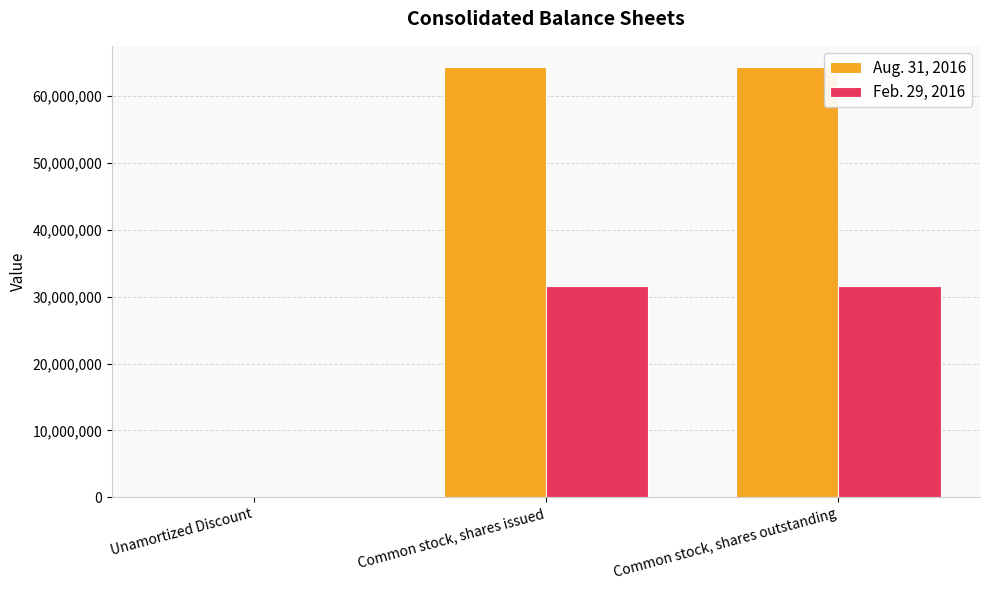

Is the value of Aug. 31, 2016 at Common stock, shares outstanding greater than the value of Feb. 29, 2016 at Common stock, shares outstanding?

Yes